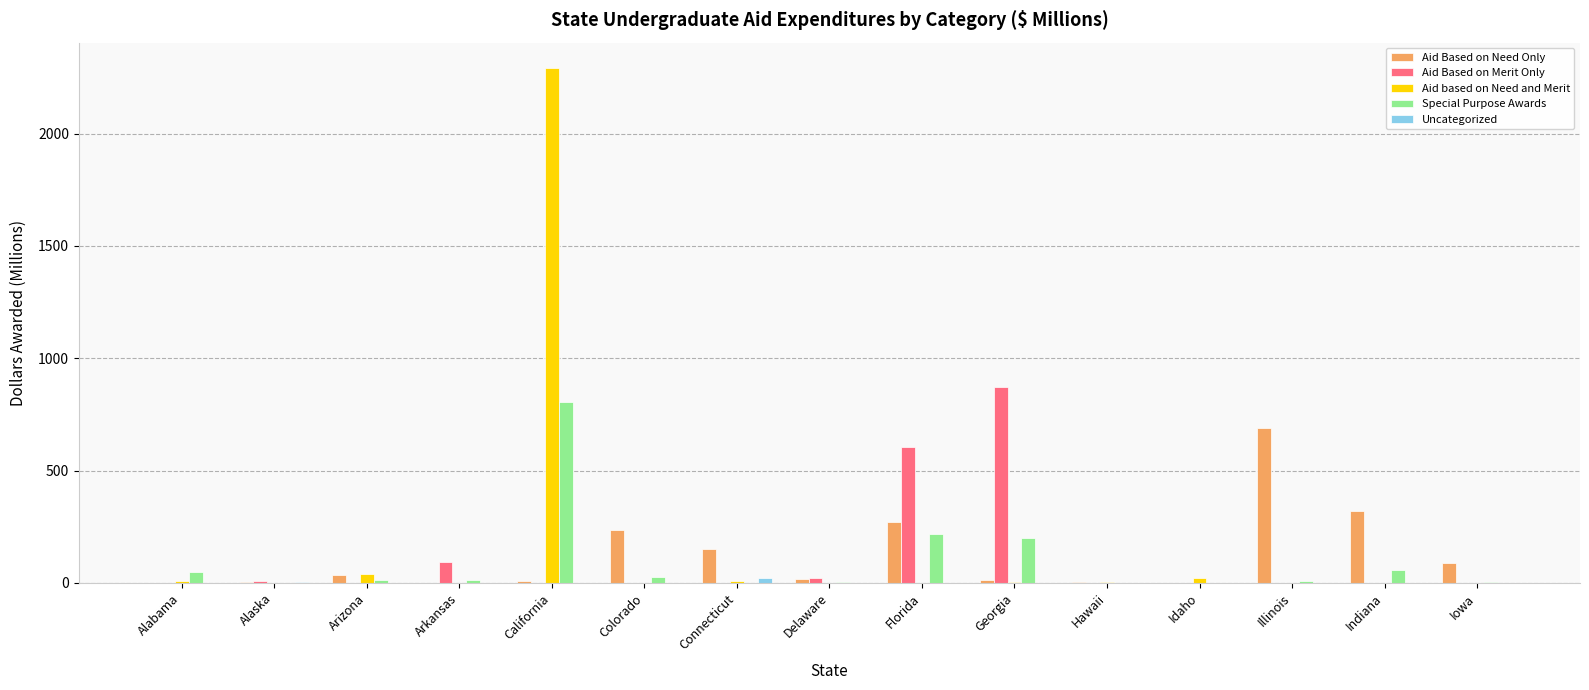

What is the total value across all series at Arkansas?

106.2